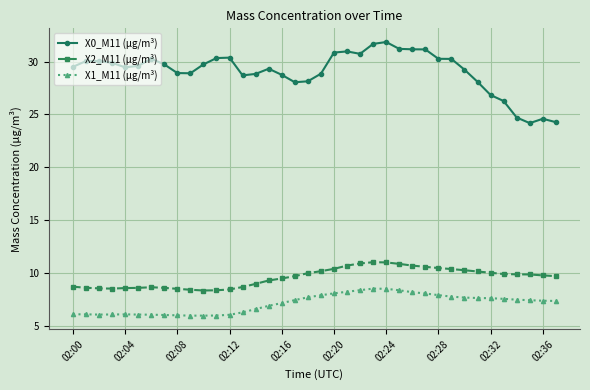

Does the chart display data point markers on the line(s)?

Yes